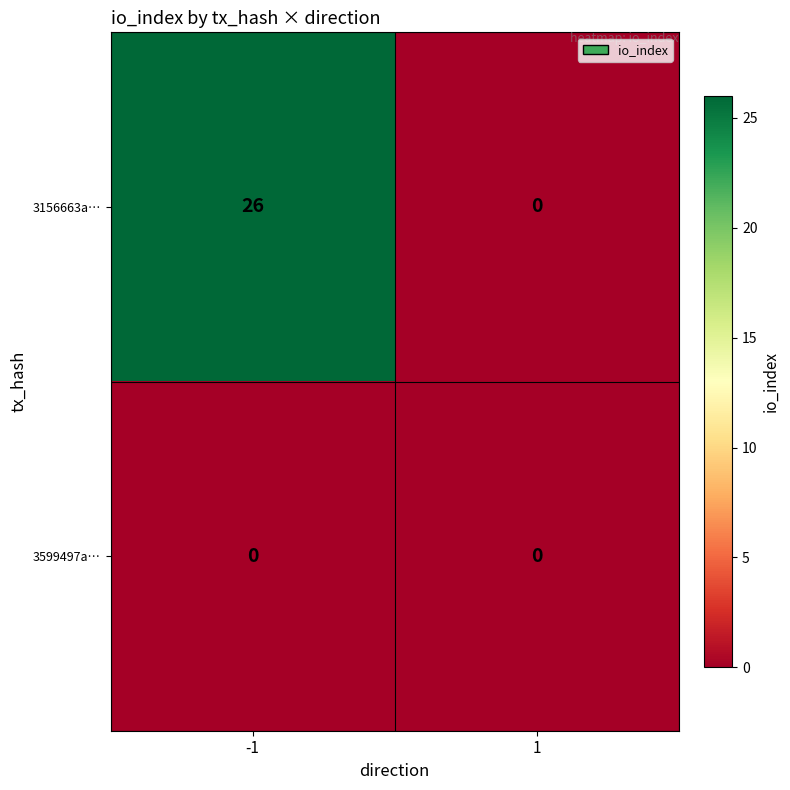

Which series has the widest spread of values?

3156663a…